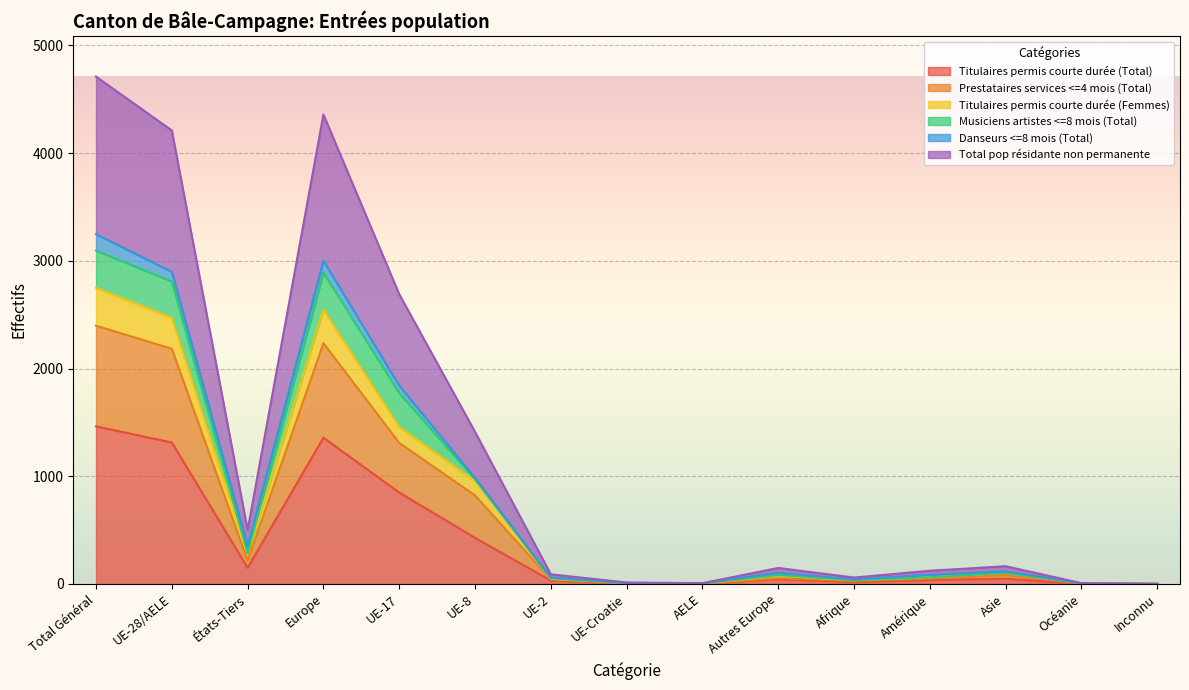

Does the chart display data point markers on the line(s)?

No